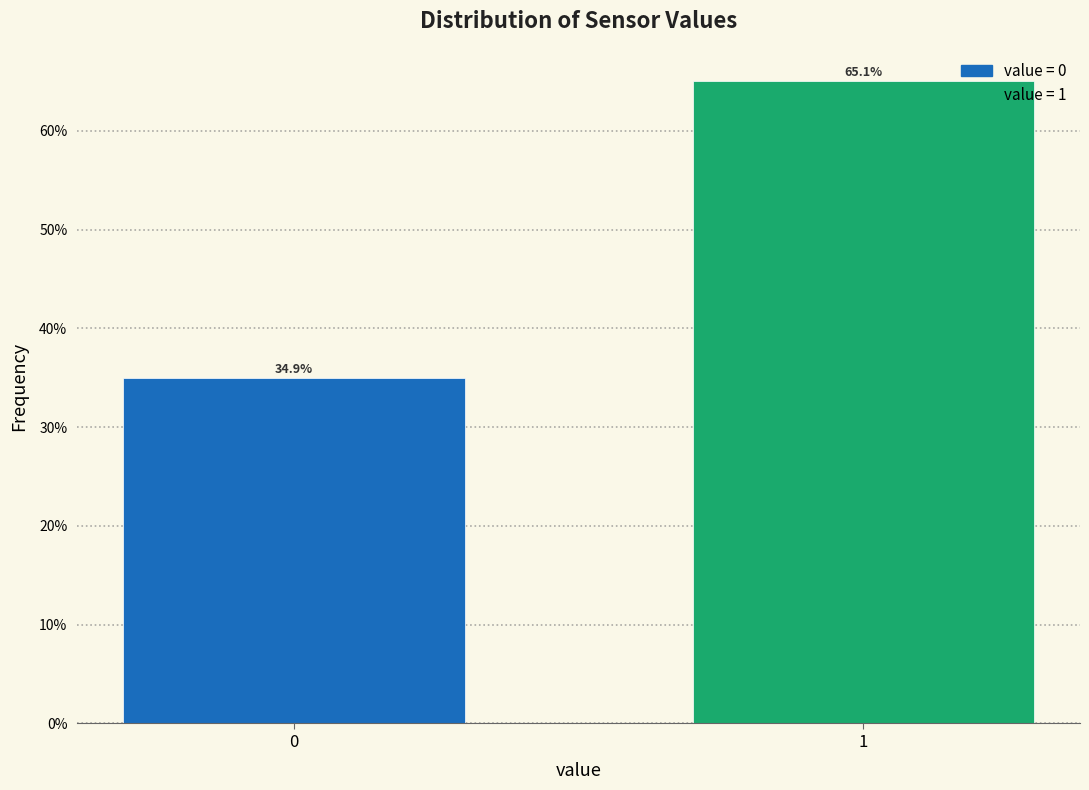

Are the bars horizontal?

No